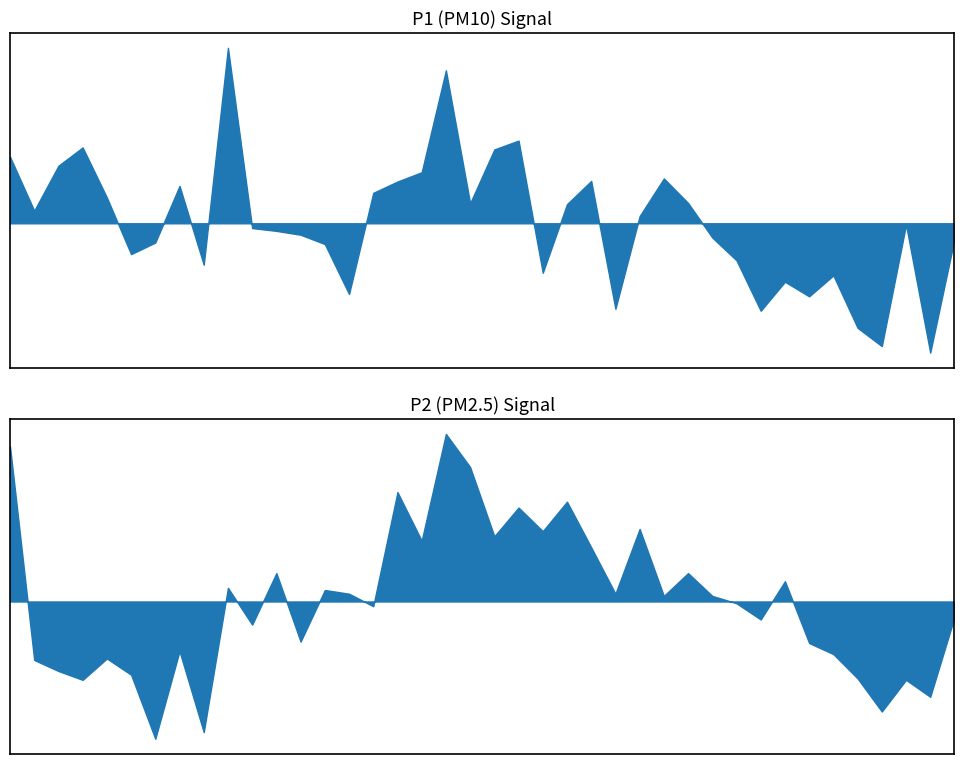

At 01:11, list the series in order from largest to smallest.

P1, P2